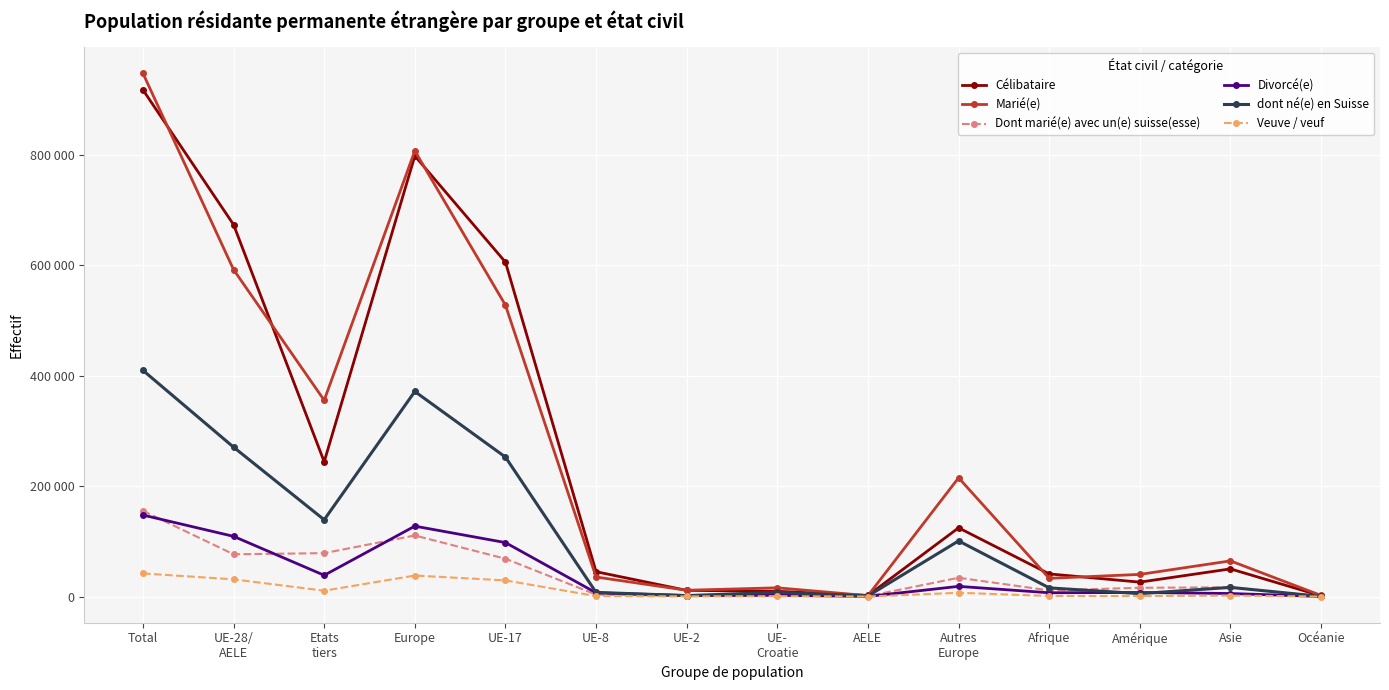

Where does the Dont marié(e) avec un(e) suisse(esse) series first go above 16799?

Total